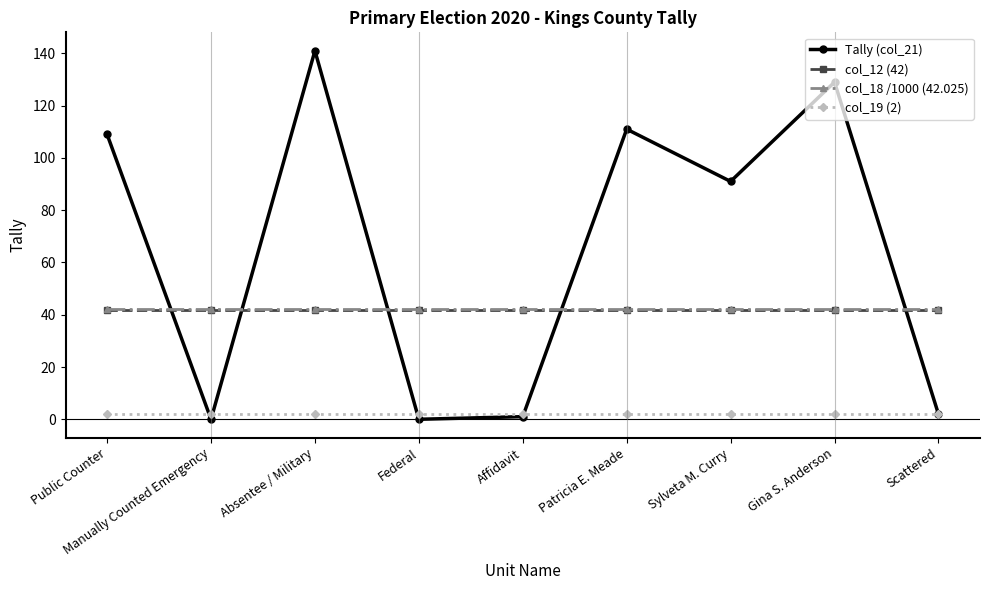

Is it true that Tally (col_21) equals 44.3 at Sylveta M. Curry?

False